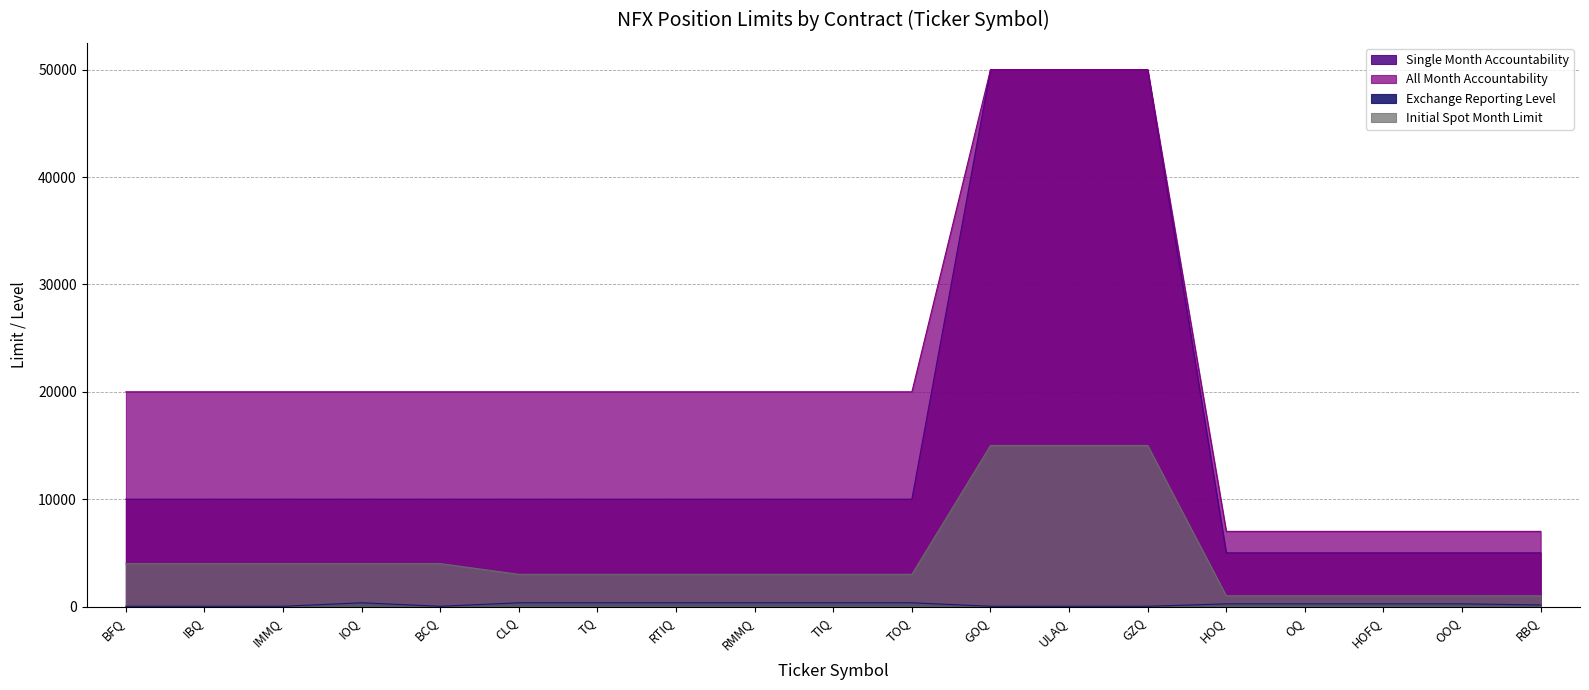

Count the number of data series in this chart.

4